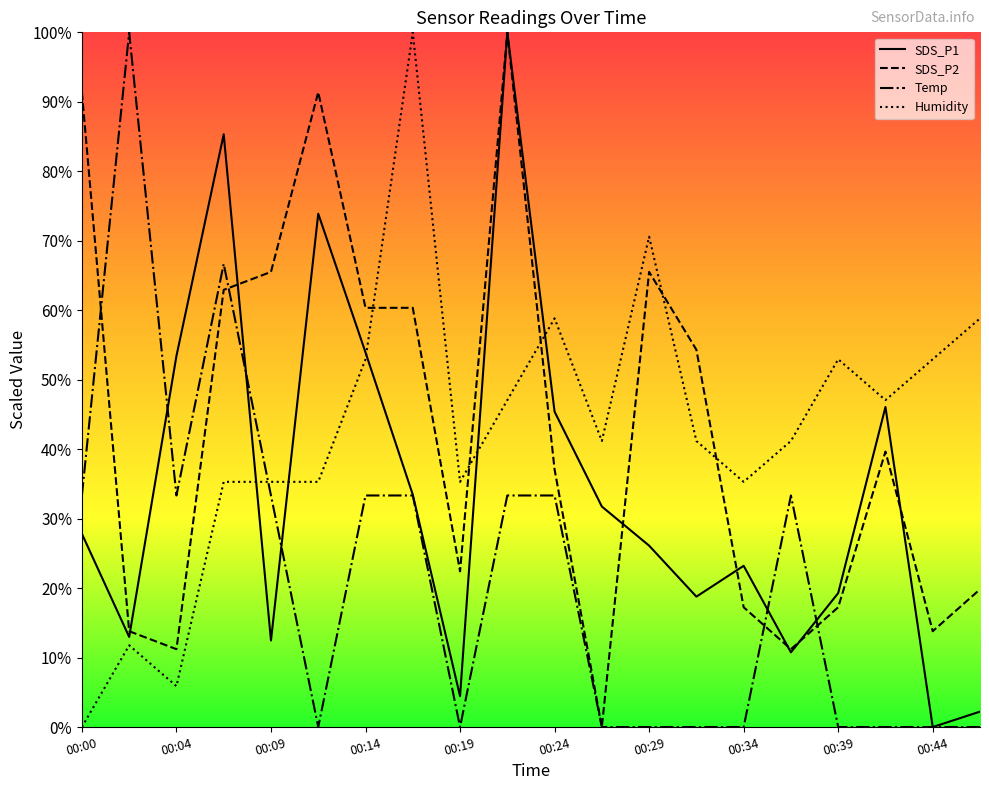

How many lines are shown in the chart?

4